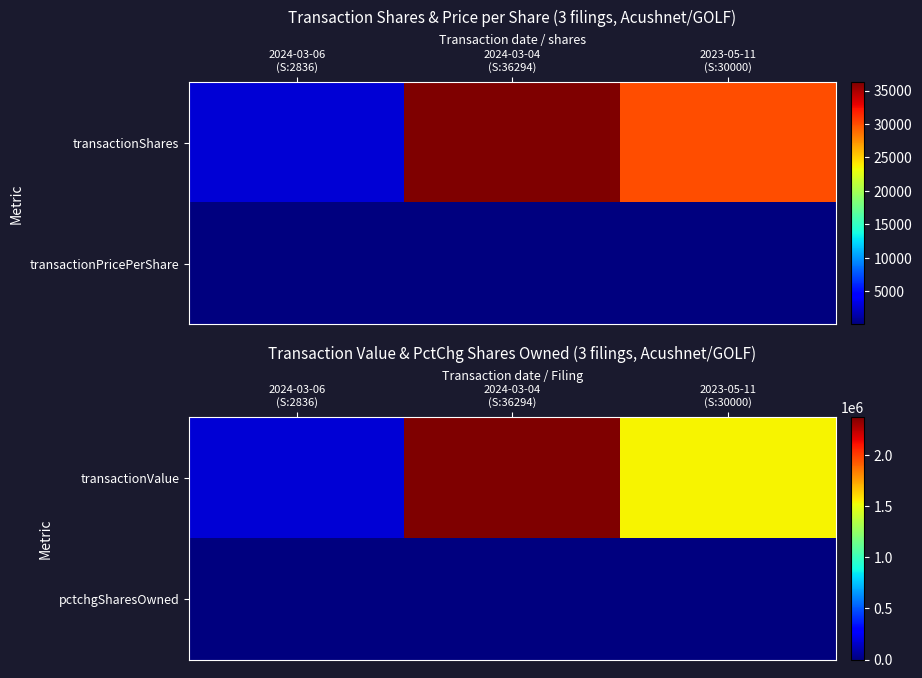

Which category has the highest value in the transactionValue series?

2024-03-04 (S:36294)